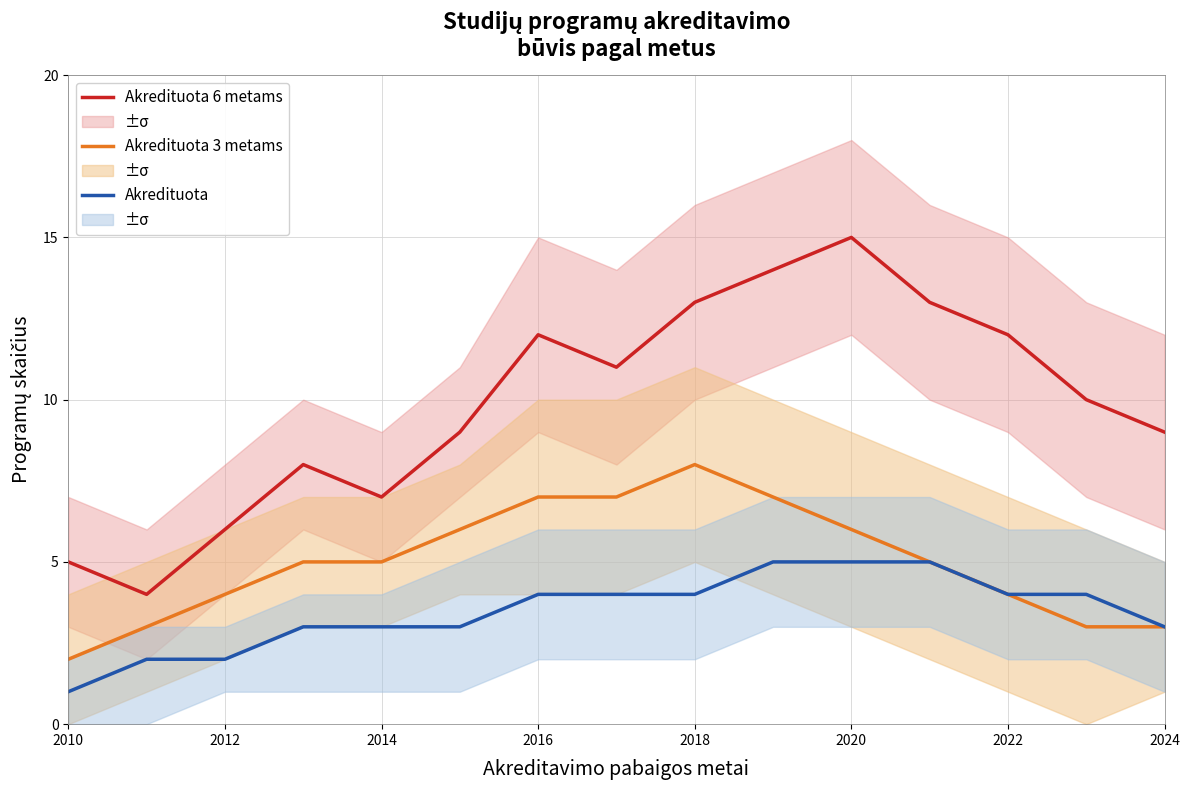

Reading left to right, transcribe all the data shown in this chart.

Akredituota 6 metams: 5	4	6	8	7	9	12	11	13	14	15	13	12	10	9
Akredituota 3 metams: 2	3	4	5	5	6	7	7	8	7	6	5	4	3	3
Akredituota: 1	2	2	3	3	3	4	4	4	5	5	5	4	4	3